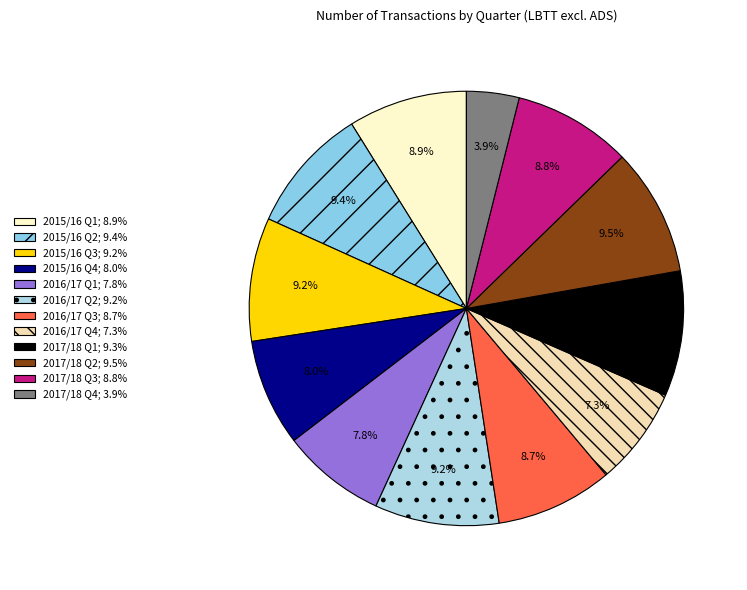

Count the number of slices in the pie.

12